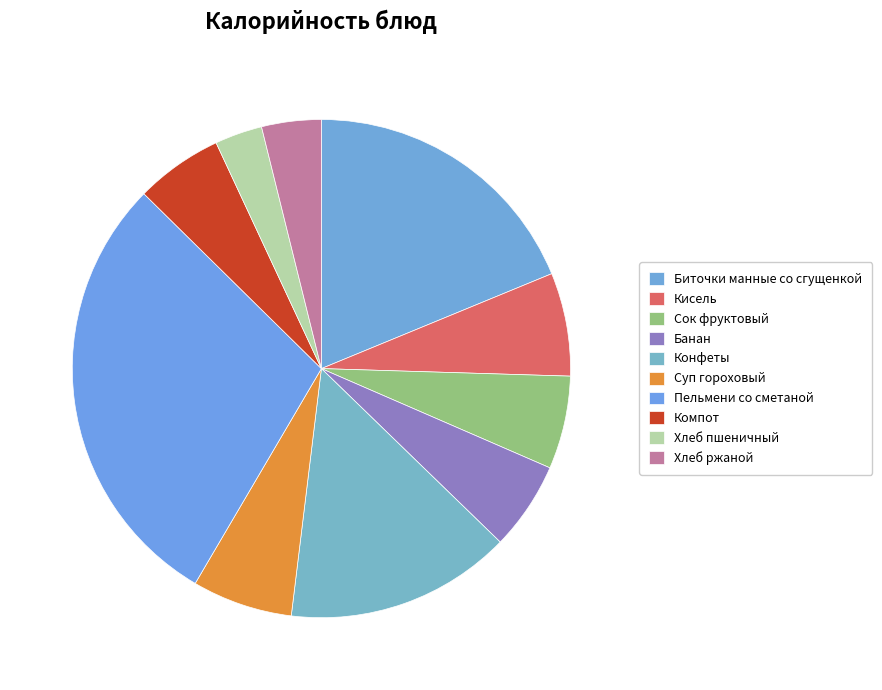

How many slices are in this pie chart?

10